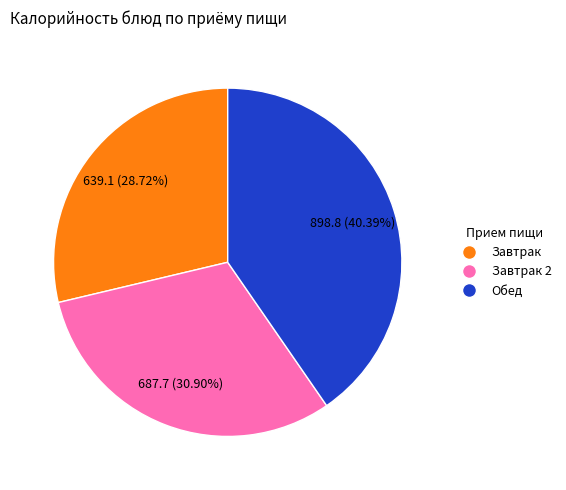

Is there a majority slice in this chart?

No